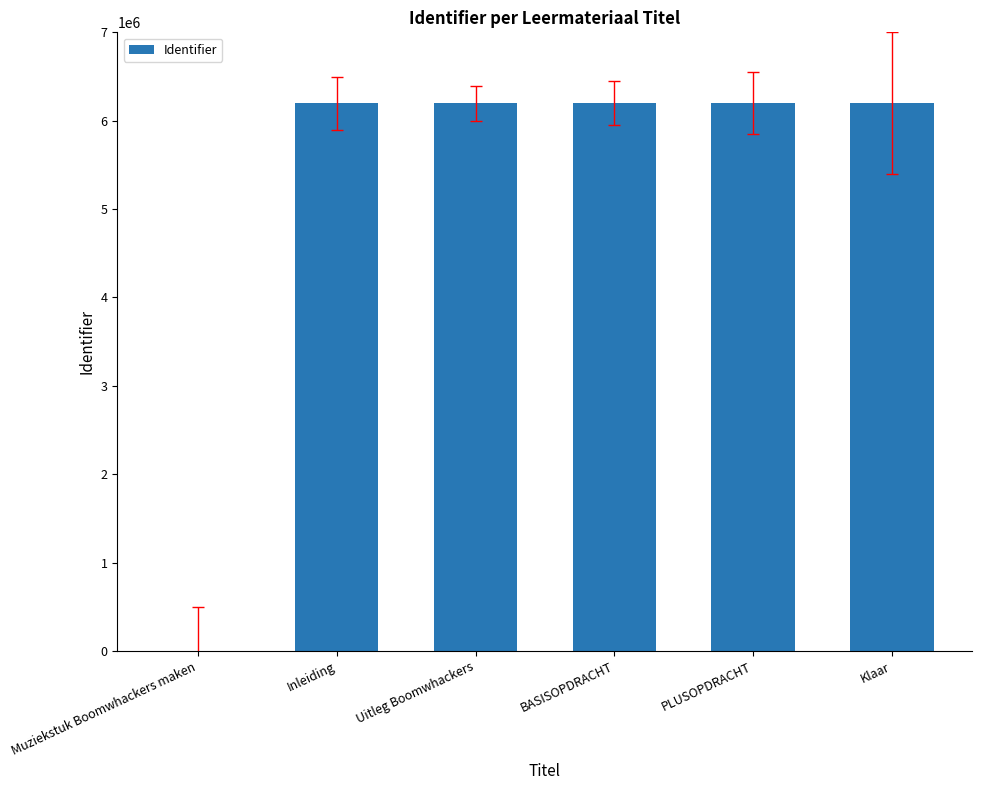

Approximately how many times larger is the value at BASISOPDRACHT compared to Klaar?

1.0